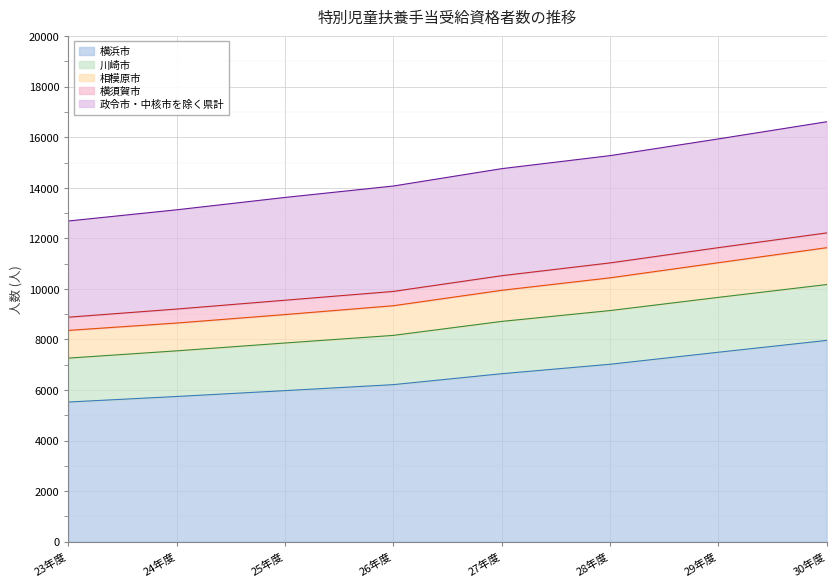

What is the highest value of the 横浜市 series?

7962